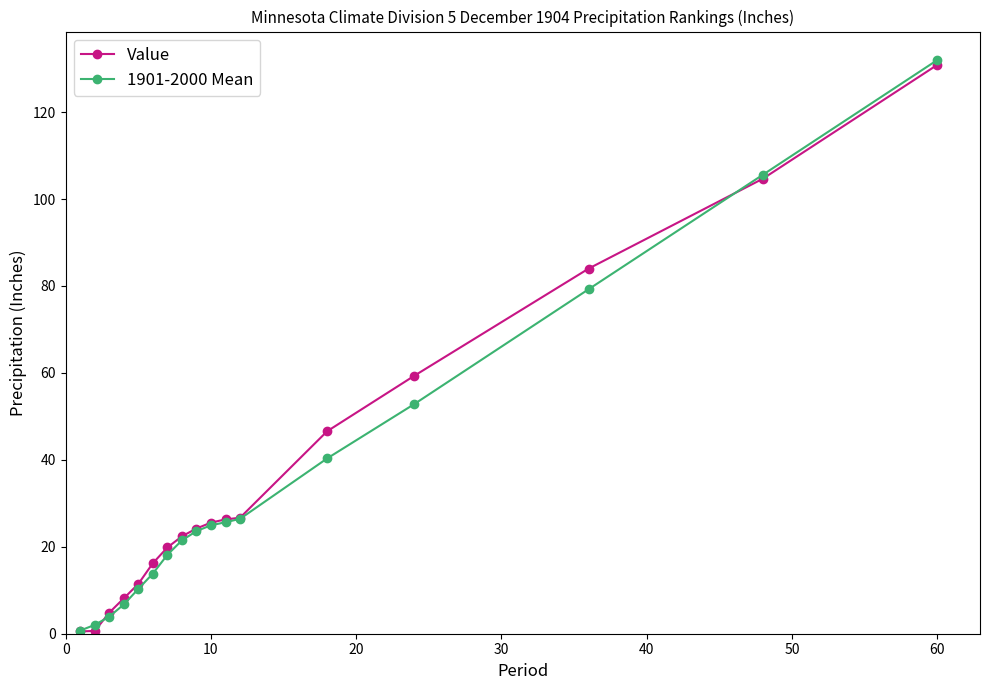

What is the maximum value for Value?

130.8